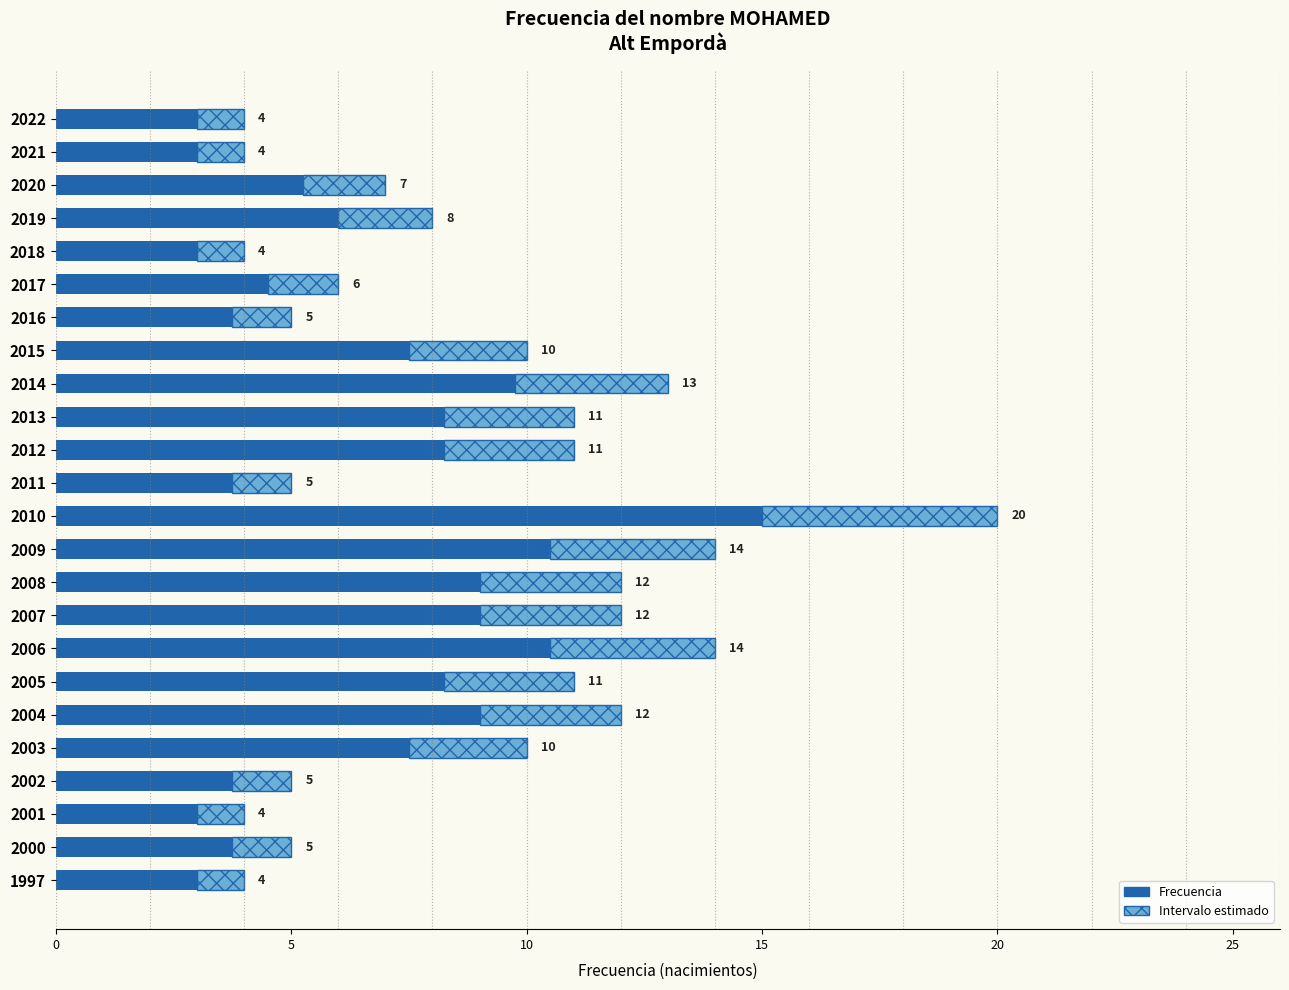

What is the sum of all values?

158.2